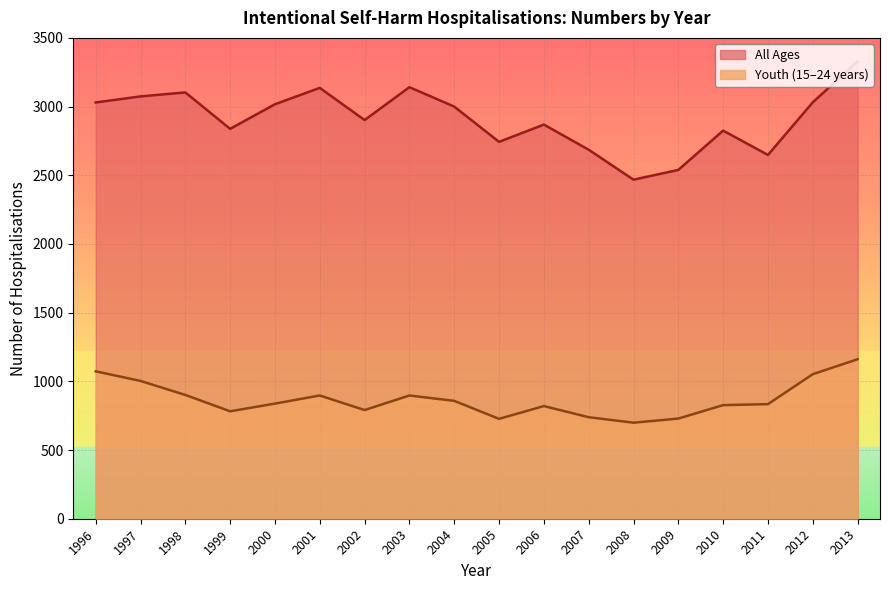

Reading right to left, transcribe all the data shown in this chart.

Youth (15-24 years) Number: 1161	1052	834	827	729	699	739	820	727	858	897	791	897	838	782	901	1003	1073
All ages Number: 3328	3031	2648	2825	2539	2468	2686	2869	2743	3000	3141	2902	3136	3017	2838	3103	3074	3030